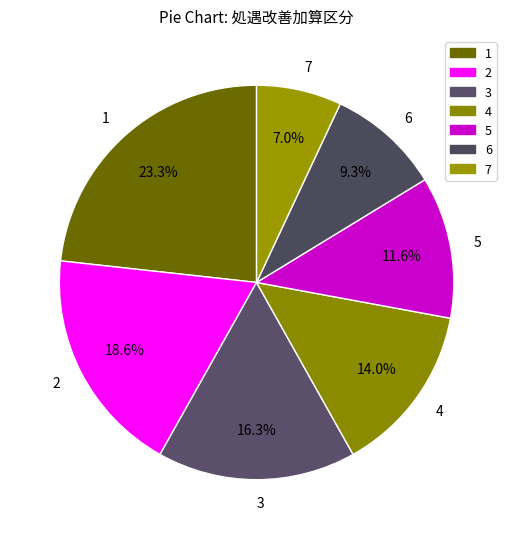

What is the largest slice in the pie chart?

1